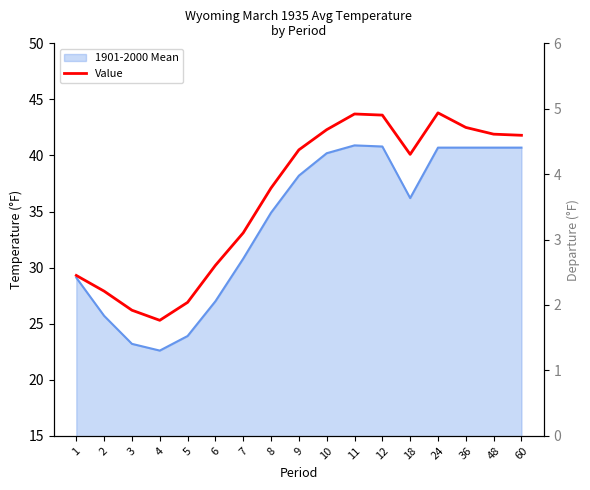

What is the value of the 9th point from the left?

40.5